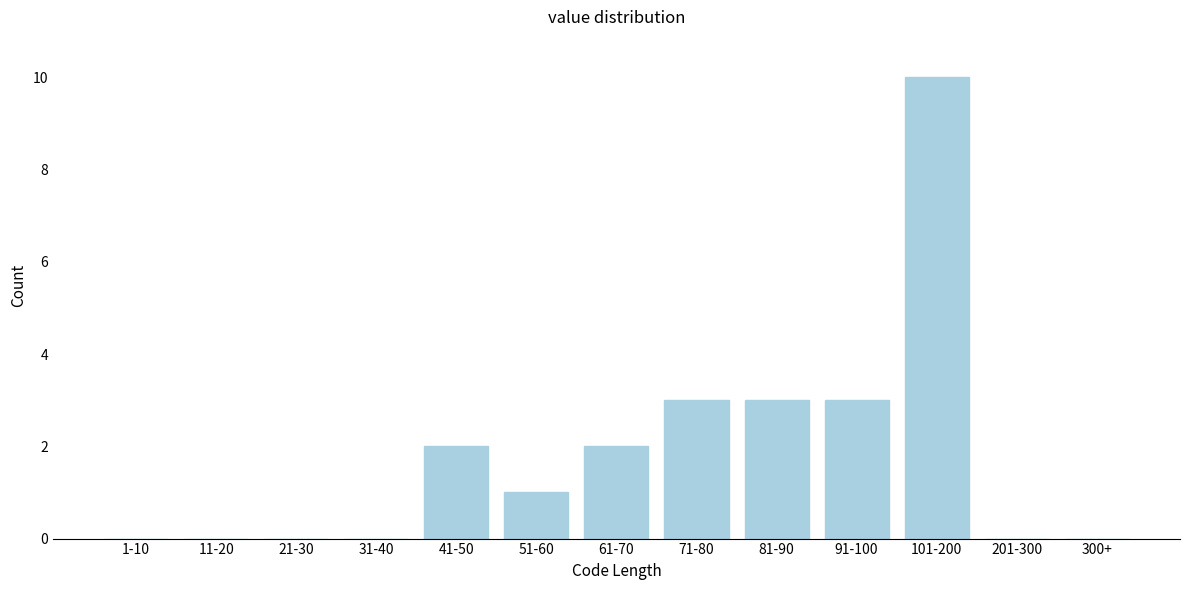

Reading right to left, what are all the values shown in this chart?

300+=0	201-300=0	101-200=10	91-100=3	81-90=3	71-80=3	61-70=2	51-60=1	41-50=2	31-40=0	21-30=0	11-20=0	1-10=0